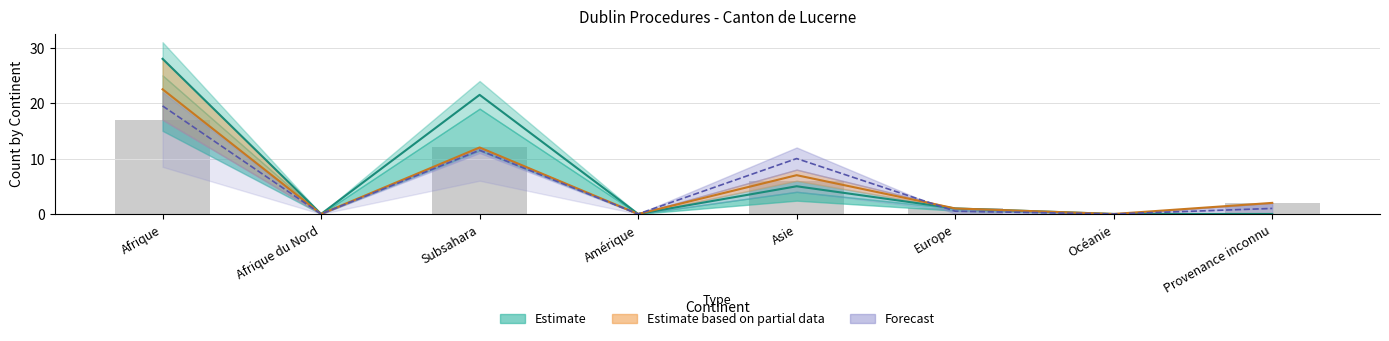

What is the difference between the Procédures Out values at Océanie and Europe?

0.5